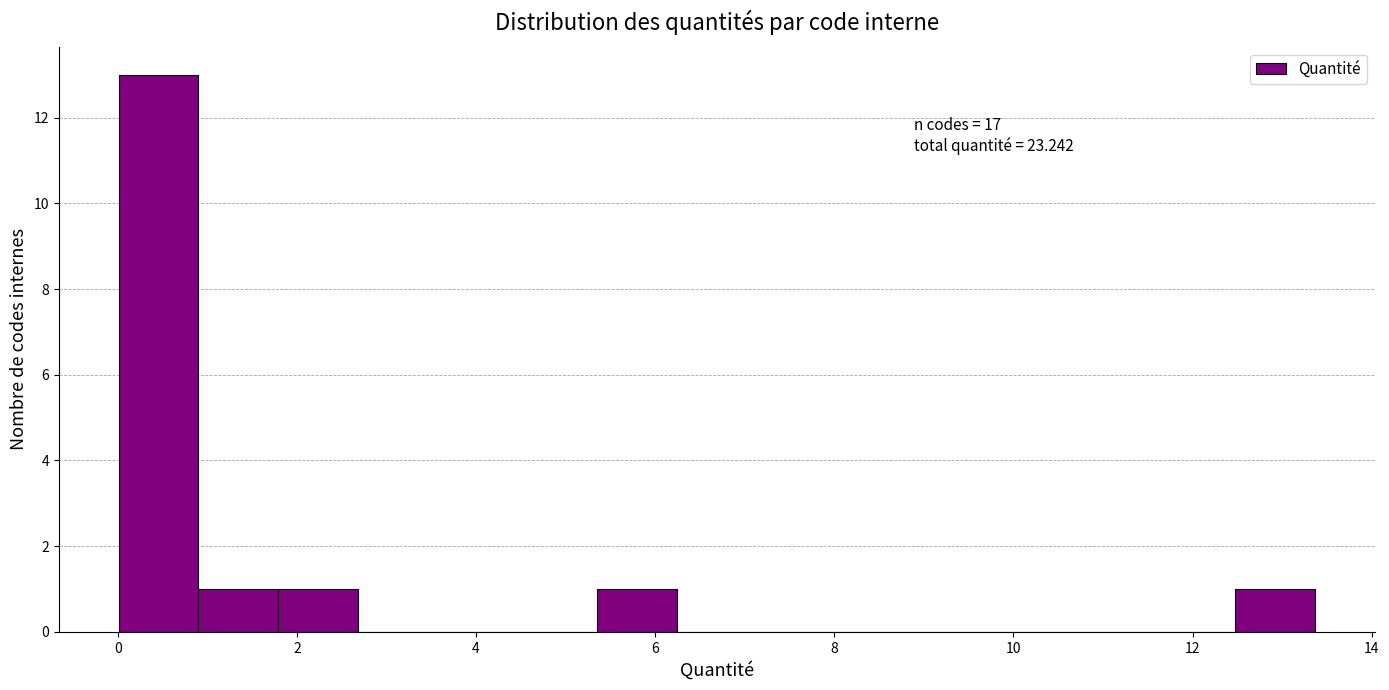

Which range on the x-axis has the tallest bar?

0.0 to 1.0